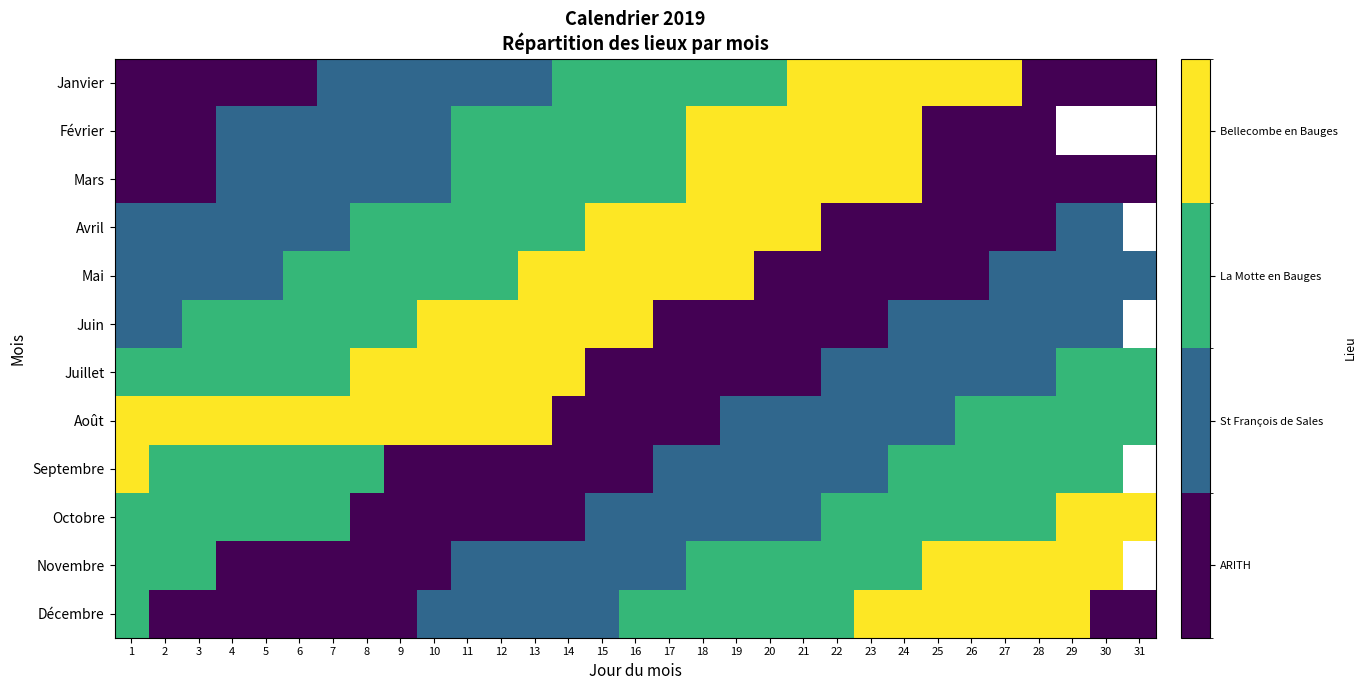

At which label is Novembre closest to 1?

11